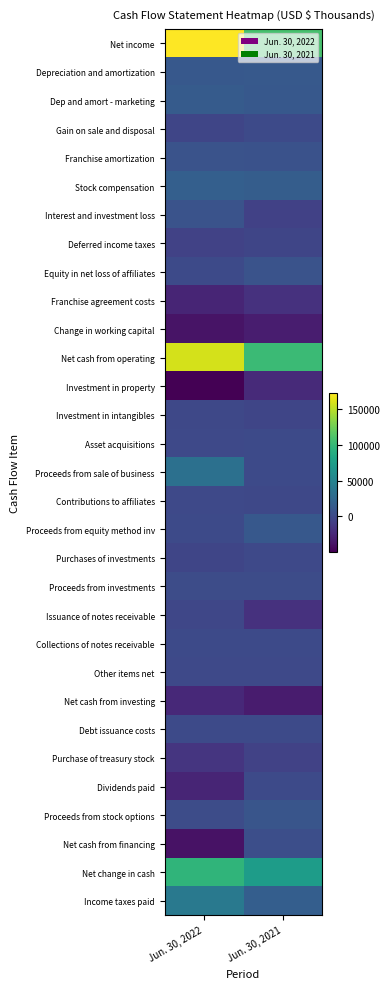

At how many categories does at least one series exceed 151110?

1